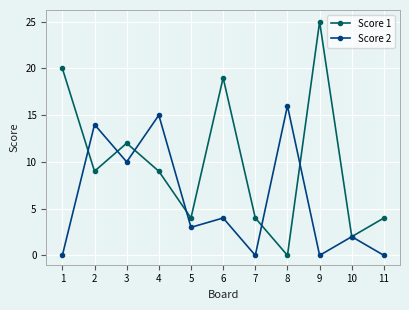

Where is the first local maximum for Score 2?

2